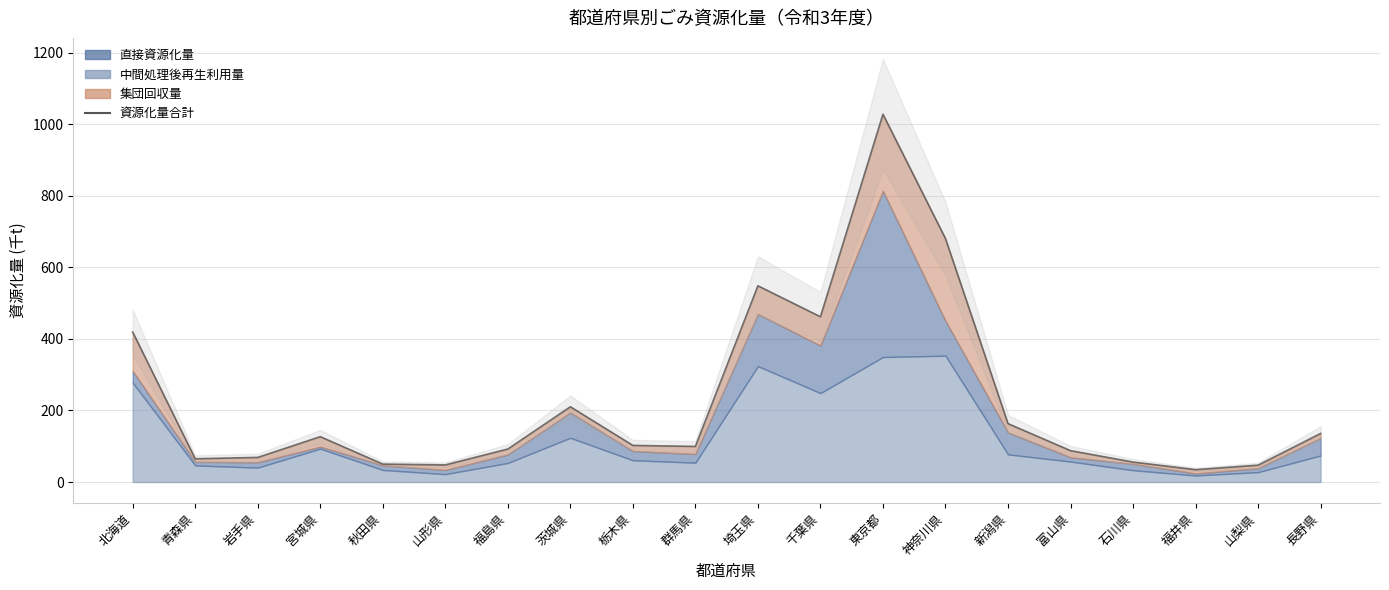

Reading right to left, list all the values displayed in this chart.

長野県=135.7	山梨県=47.1	福井県=34.6	石川県=55.8	富山県=87.6	新潟県=163.2	神奈川県=680.2	東京都=1027.7	千葉県=461.8	埼玉県=548.2	群馬県=99.5	栃木県=102.3	茨城県=210.3	福島県=92.2	山形県=47.8	秋田県=50.1	宮城県=126.7	岩手県=68.8	青森県=65.0	北海道=419.1